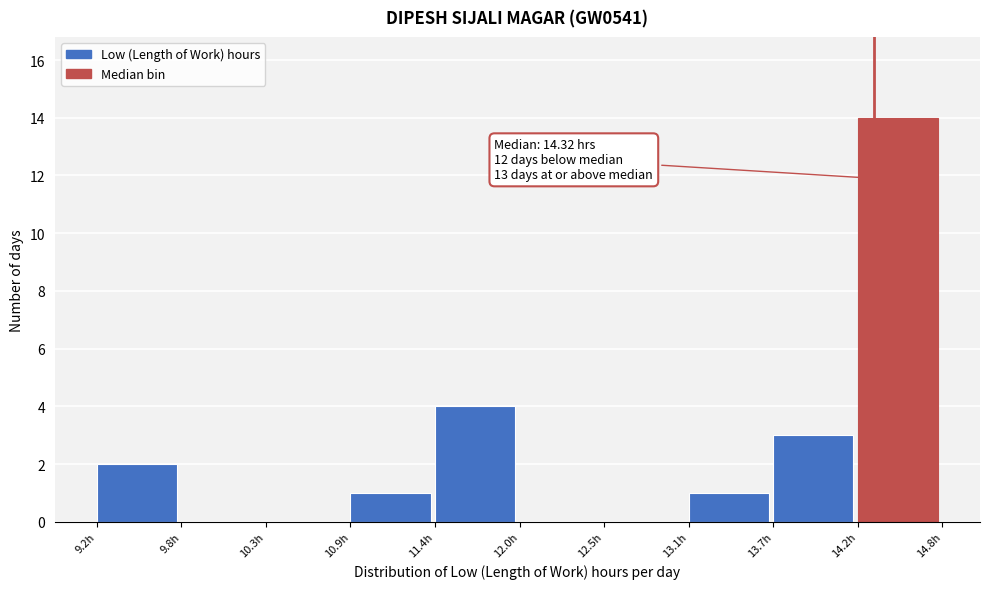

Which range on the x-axis has the tallest bar?

14.2 to 14.8